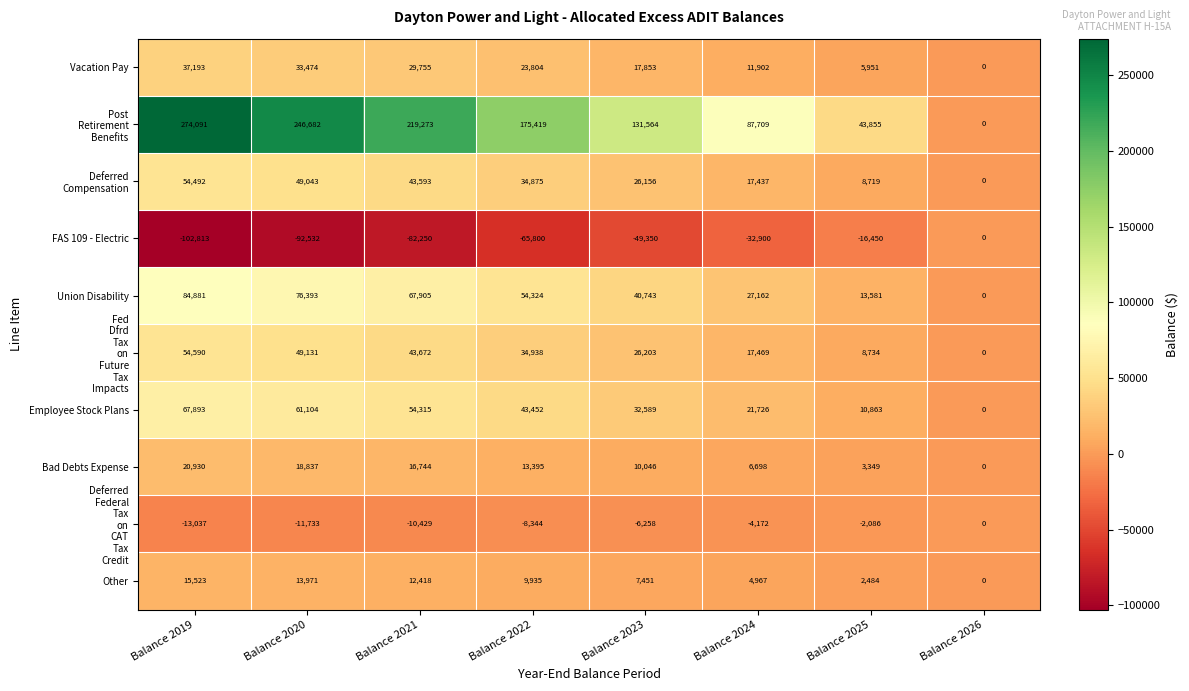

At which category does the chart reach its peak across all series?

Balance 2019